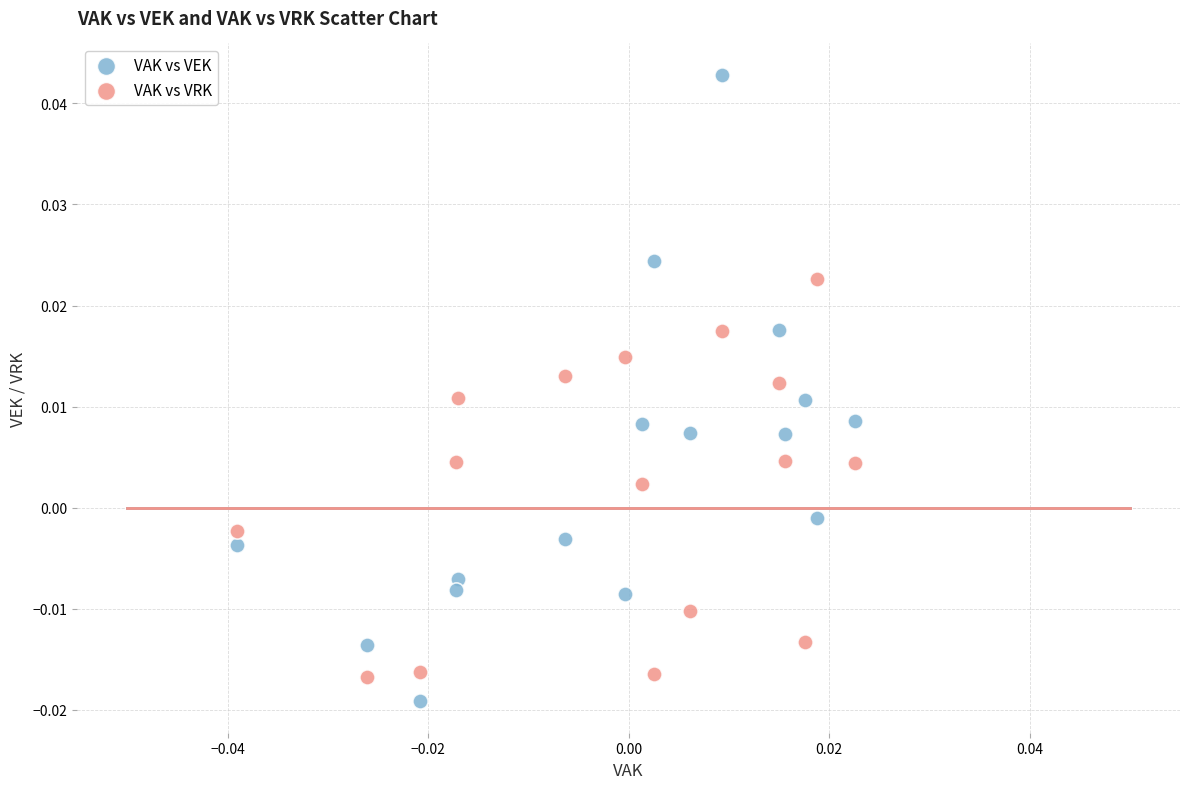

Which series reaches the maximum Y coordinate?

VAK vs VEK